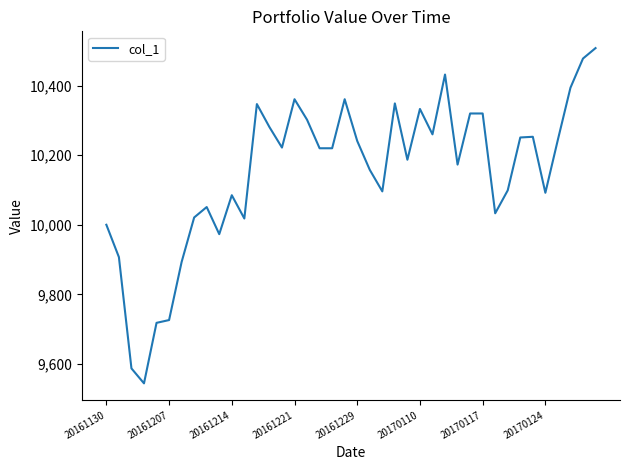

What is the maximum value shown in the chart?

10508